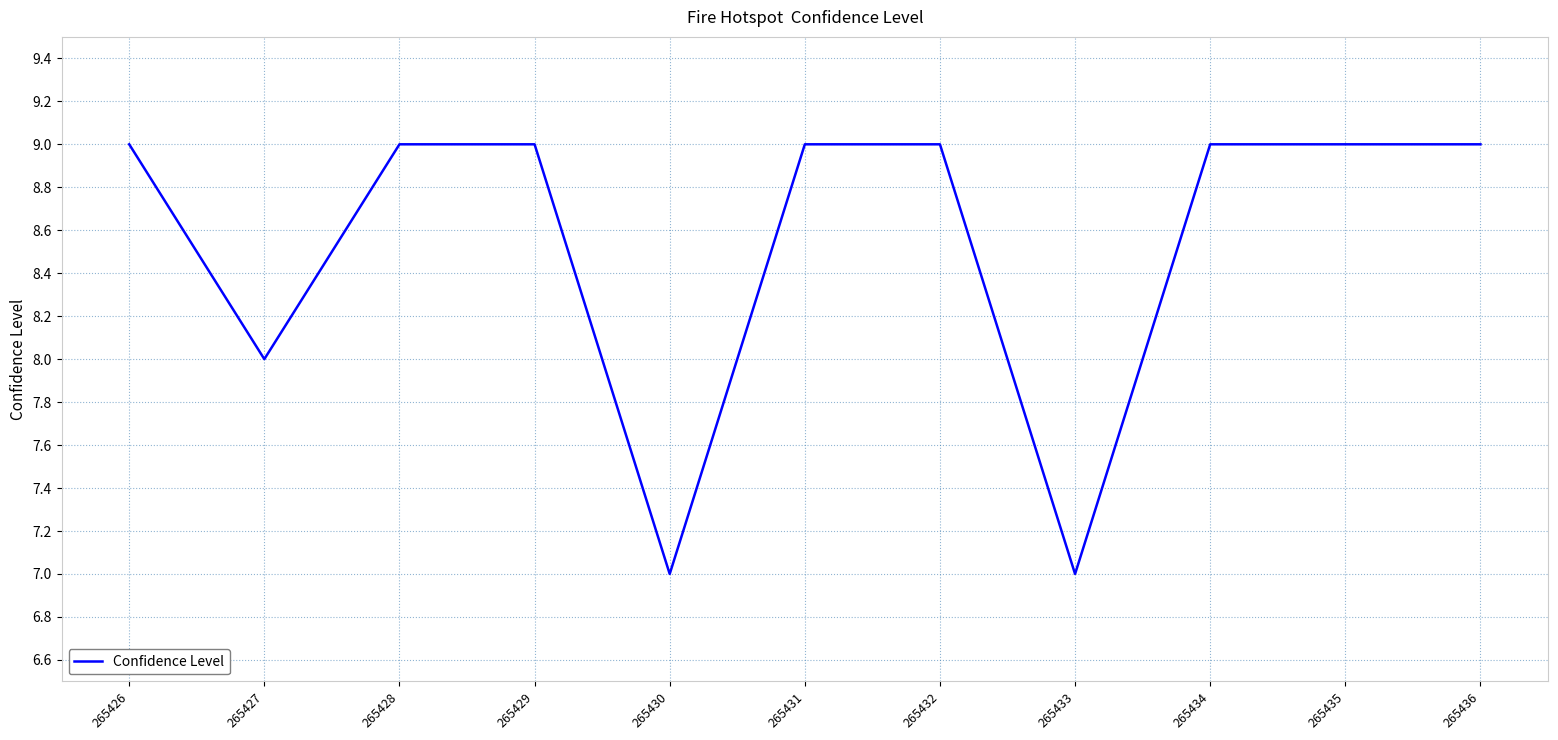

What value does the data have at 265432?

9